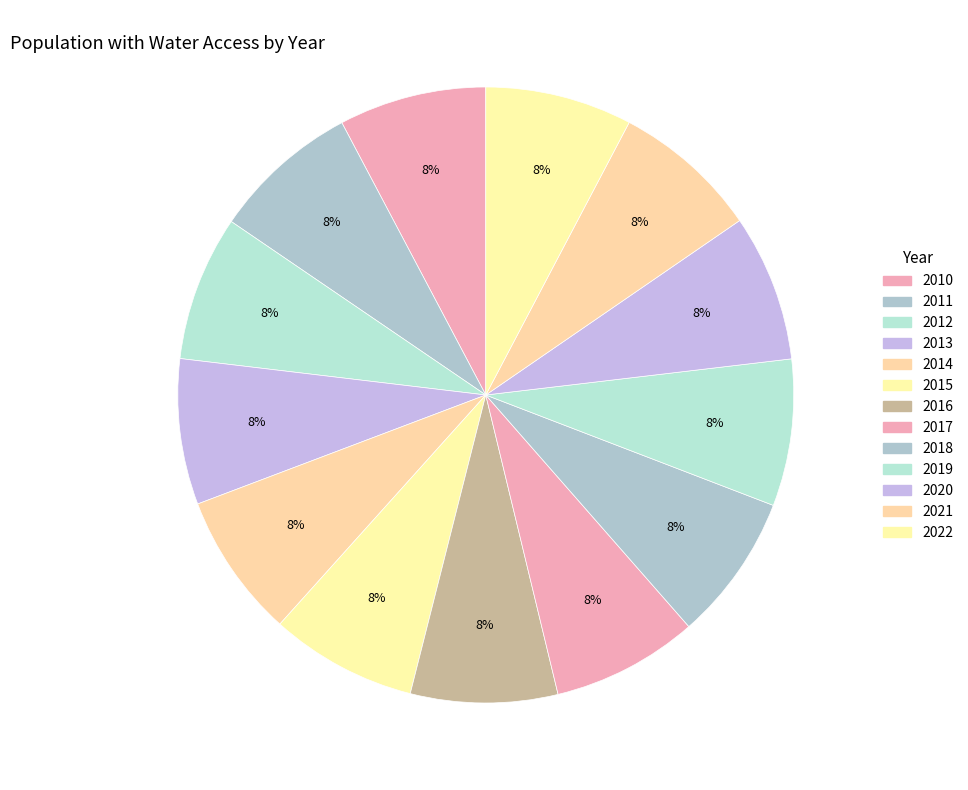

True or false: 2012 accounts for 8% of the total.

True